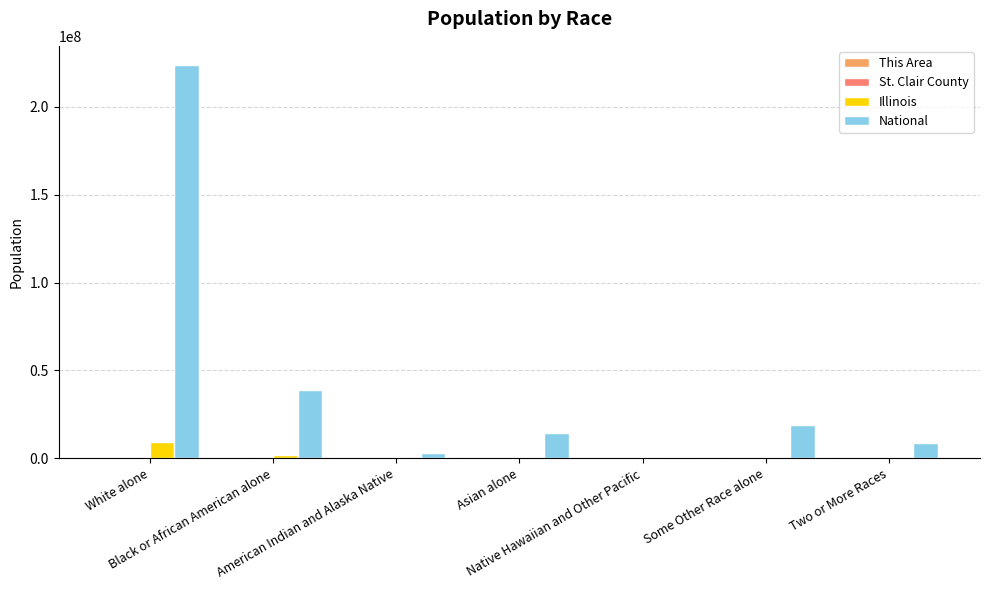

What is the maximum value for Illinois?

9177877